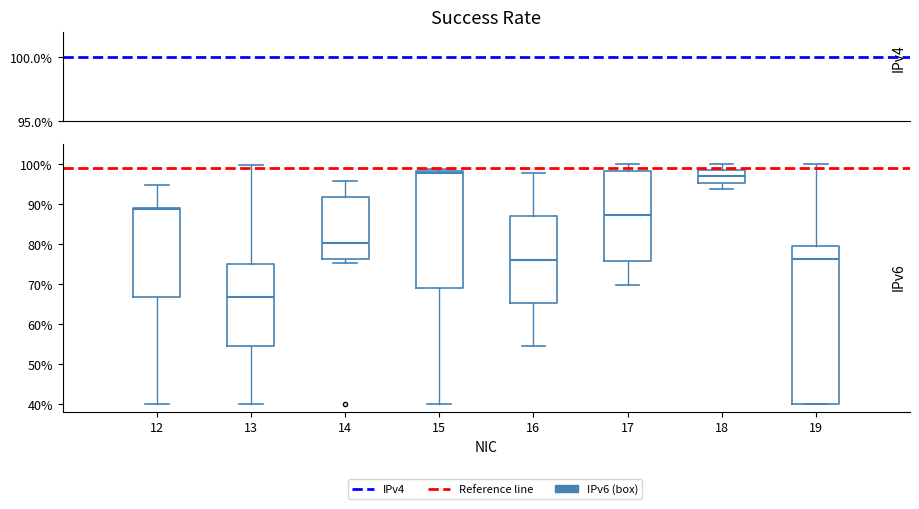

Where is the lower edge of the box at x = 18 on the y-axis? The values are not printed on the chart, so give them approximately, as read against the axis.

95